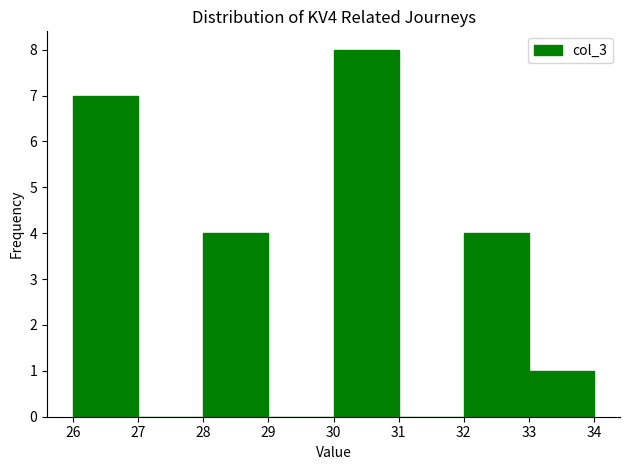

Over which range of the x-axis is the bar tallest?

30 to 31